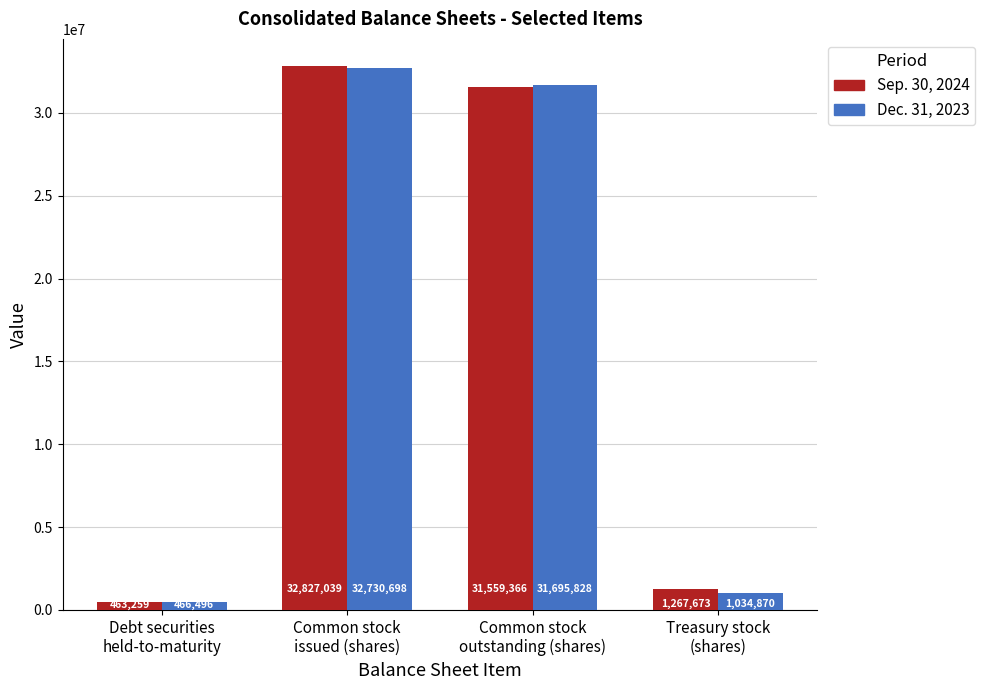

At how many categories does at least one series exceed 3483083?

2